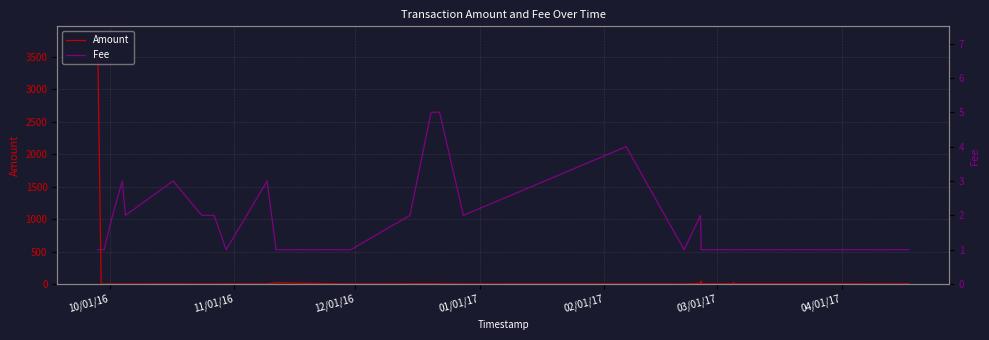

What are all the series names shown in the legend?

Amount, Fee